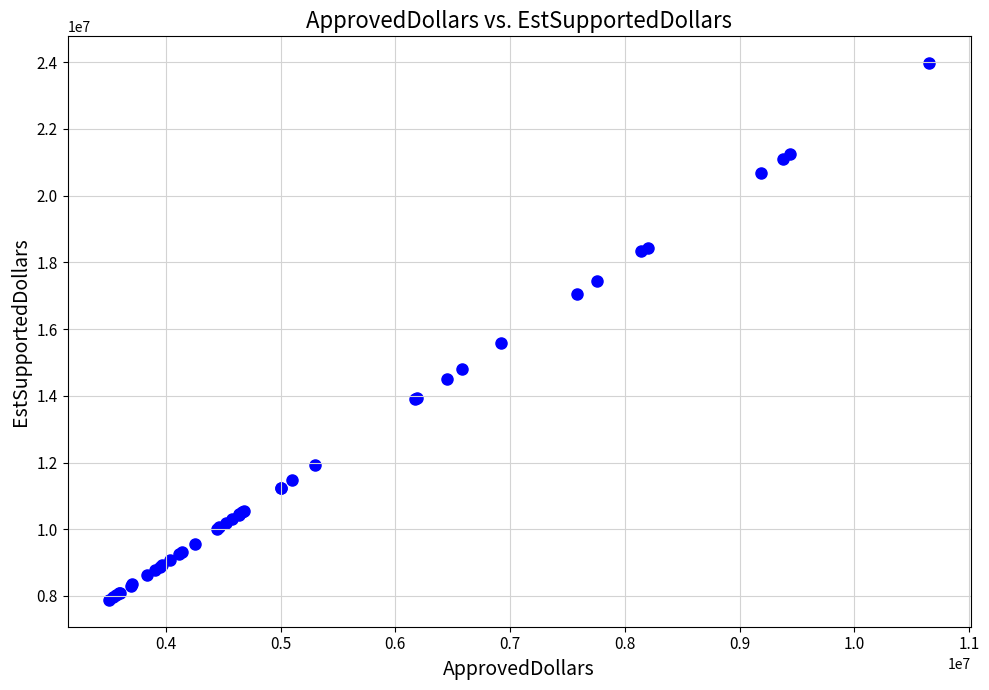

What Y value in the scatter plot is closest to 15926625?

15581250